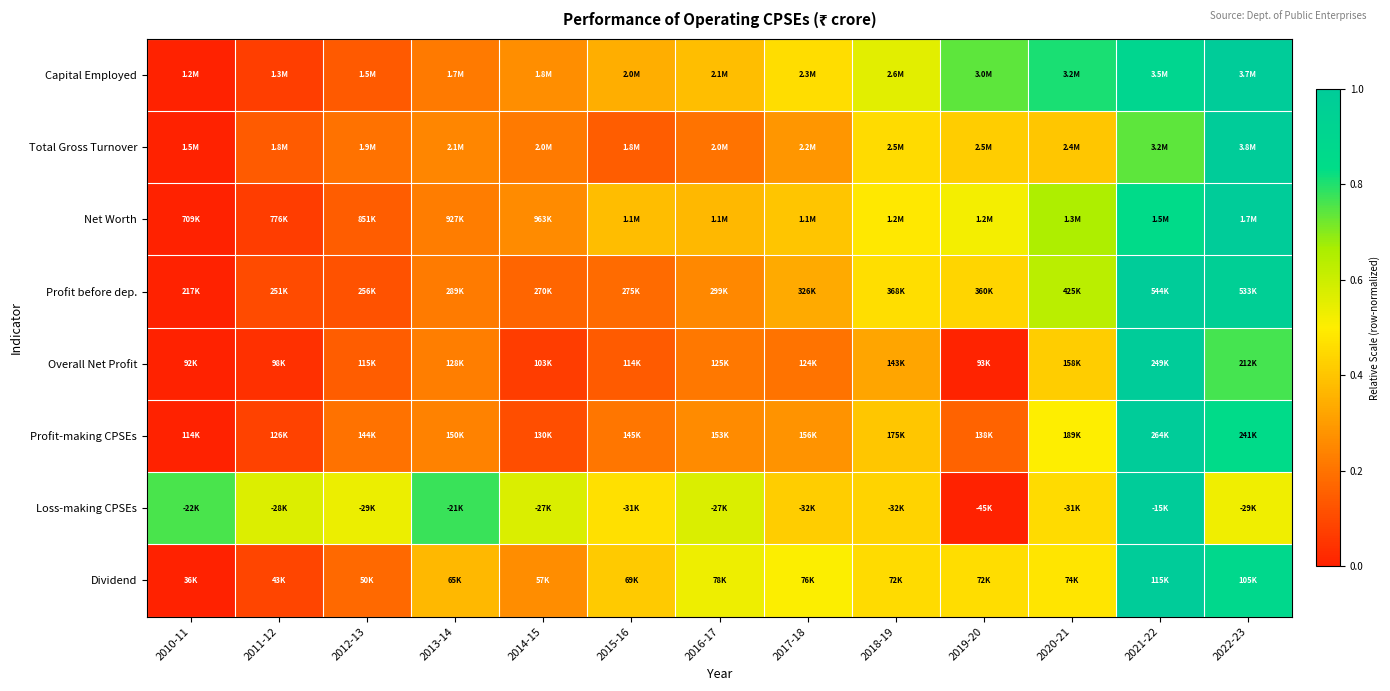

Between 2017-18 and 2014-15, which is larger?

2017-18